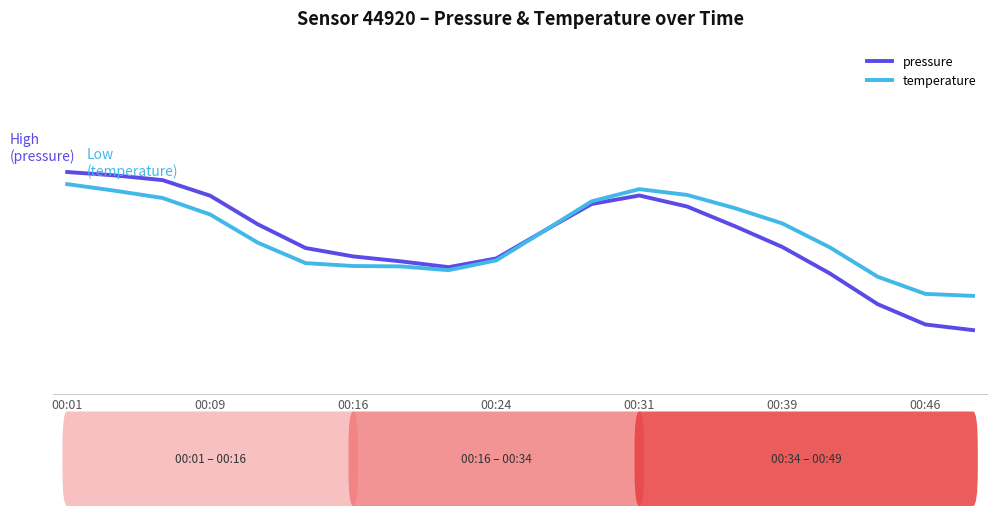

Does the chart display data point markers on the line(s)?

No